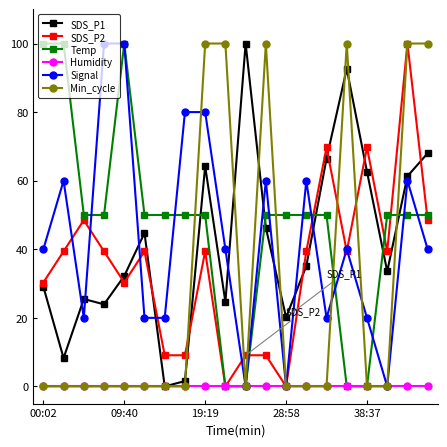

What is the value of the Signal point at the 15th from the left?

20.0